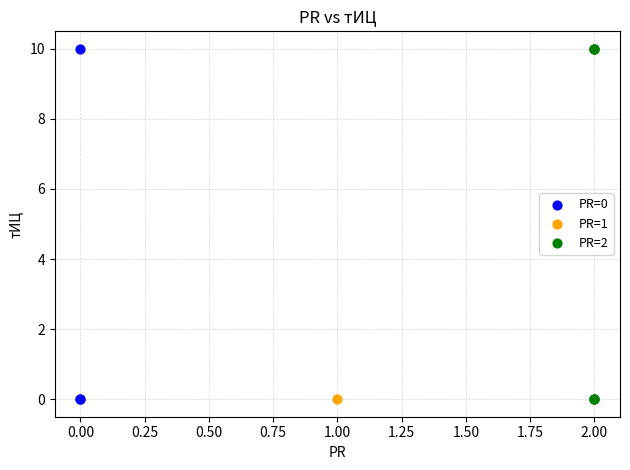

What are all the series names shown in the legend?

PR=0, PR=1, PR=2